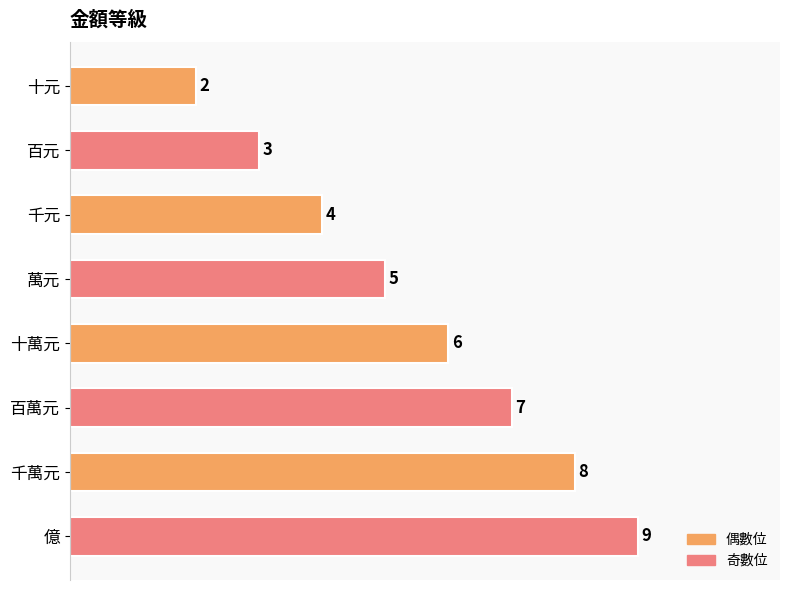

What is the greatest value displayed?

9